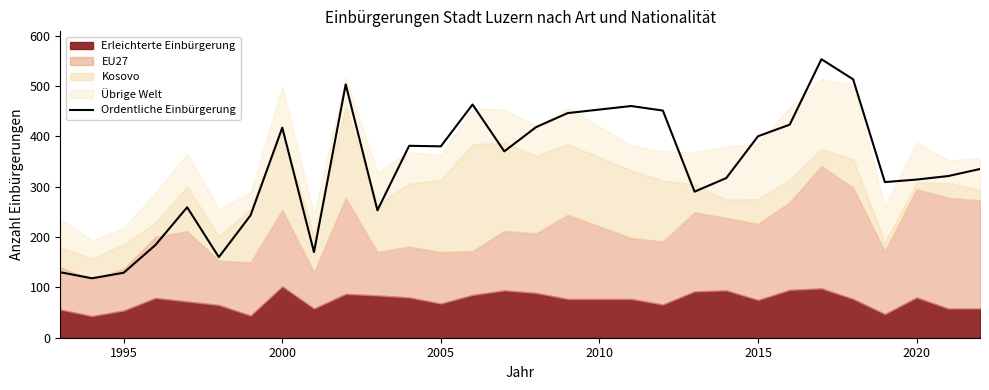

How many interior local peaks (higher than both neighbors) does the data have?

7